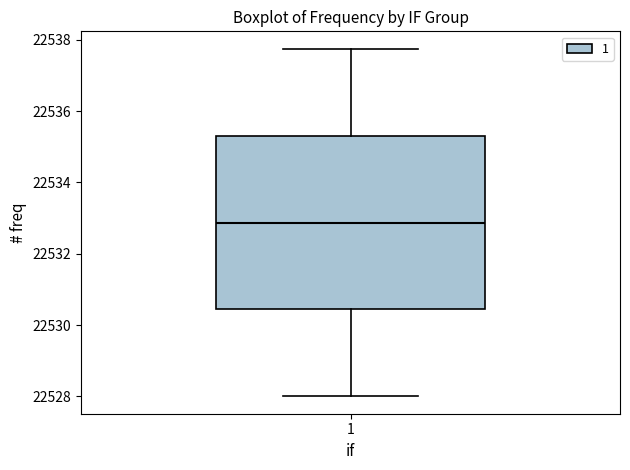

Transcribe this box plot: give where the median line is, the range the box spans, and where the two whiskers end, as read against the y-axis. The values are not printed on the chart, so give them approximately, as read against the axis.

median 22532.8, box 22530.4 to 22535.4, whiskers 22528.0 to 22537.8